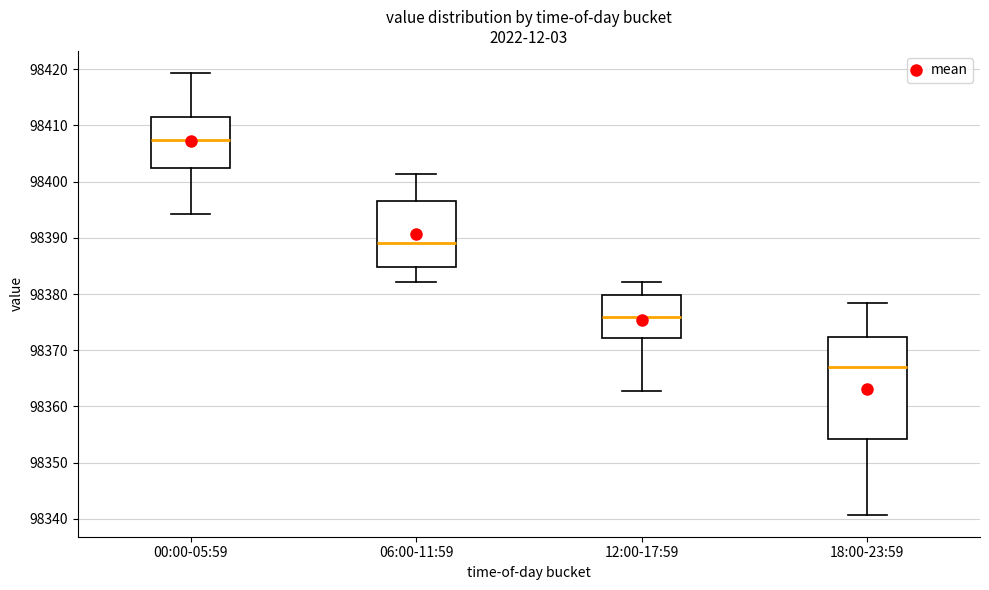

Reading left to right, transcribe this box plot: for each box, give where its median line is, the range the box spans, and where its two whiskers end, as read against the y-axis. The values are not printed on the chart, so give them approximately, as read against the axis.

00:00-05:59: median 98407, box 98402 to 98411, whiskers 98394 to 98419
06:00-11:59: median 98389, box 98385 to 98397, whiskers 98382 to 98401
12:00-17:59: median 98376, box 98372 to 98380, whiskers 98363 to 98382
18:00-23:59: median 98367, box 98354 to 98372, whiskers 98341 to 98378